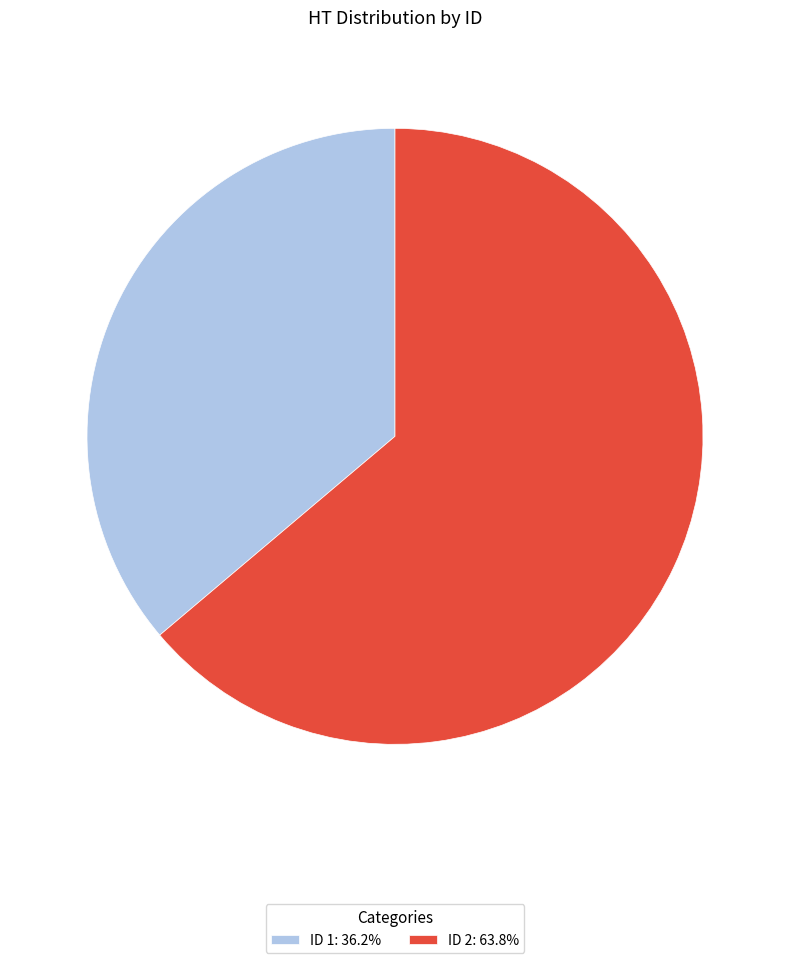

Is there any slice that represents more than half of the pie?

Yes